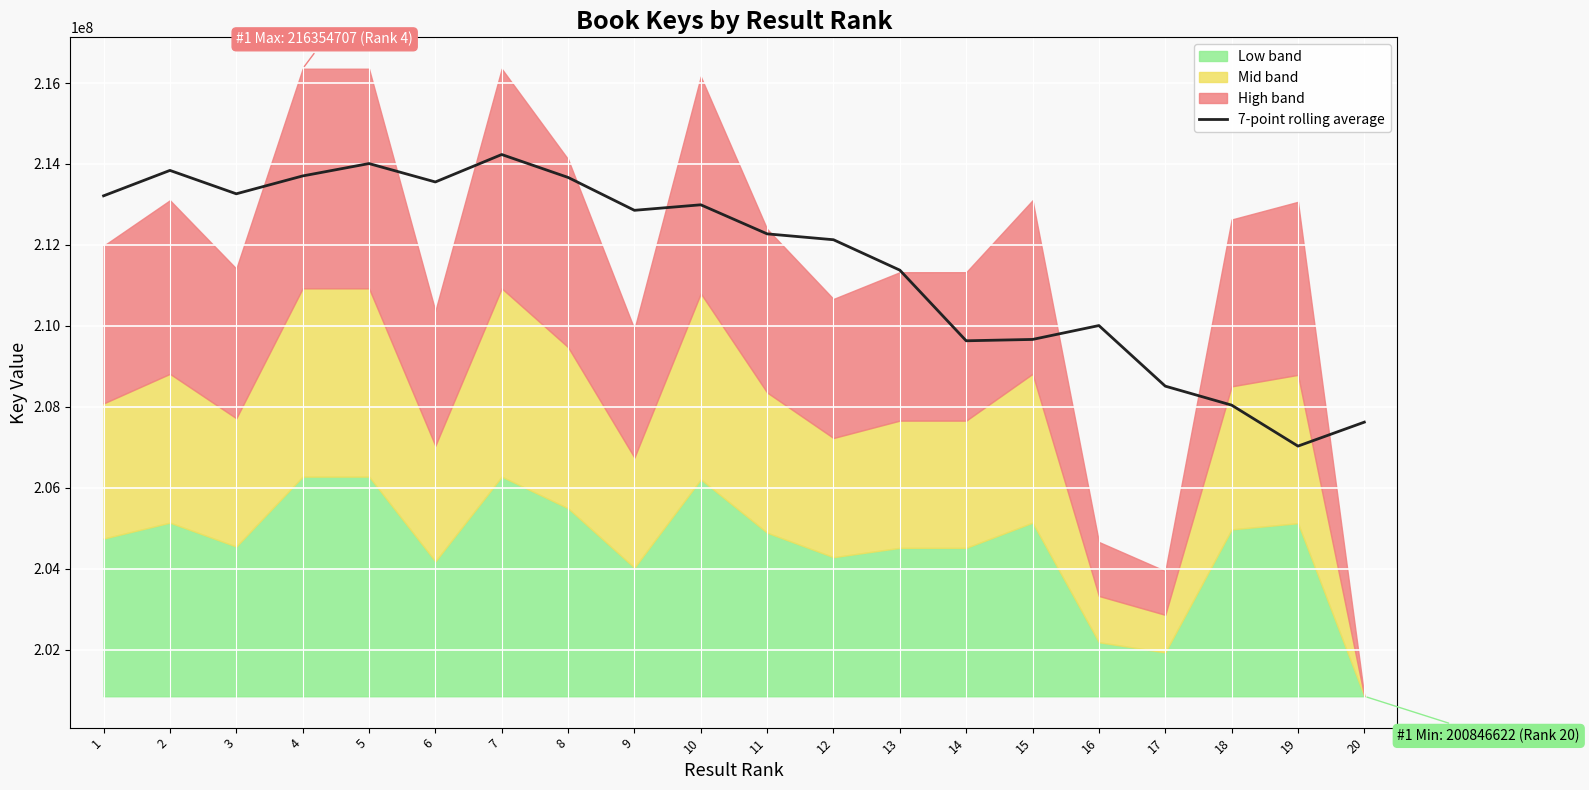

How many interior local valleys (lower than both neighbors) does the data have?

5